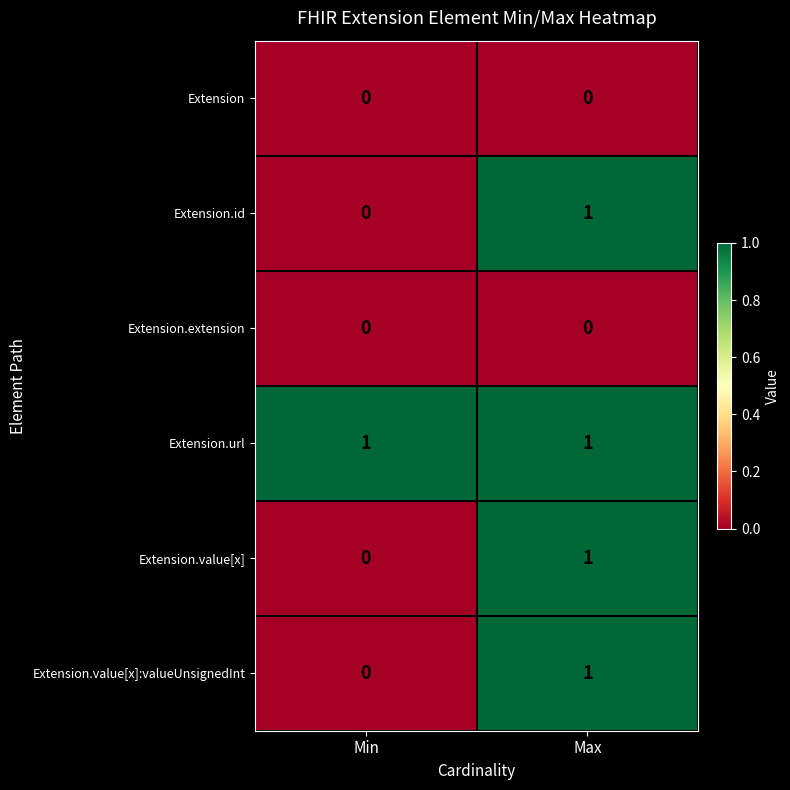

What is the total value across all series at Max?

4